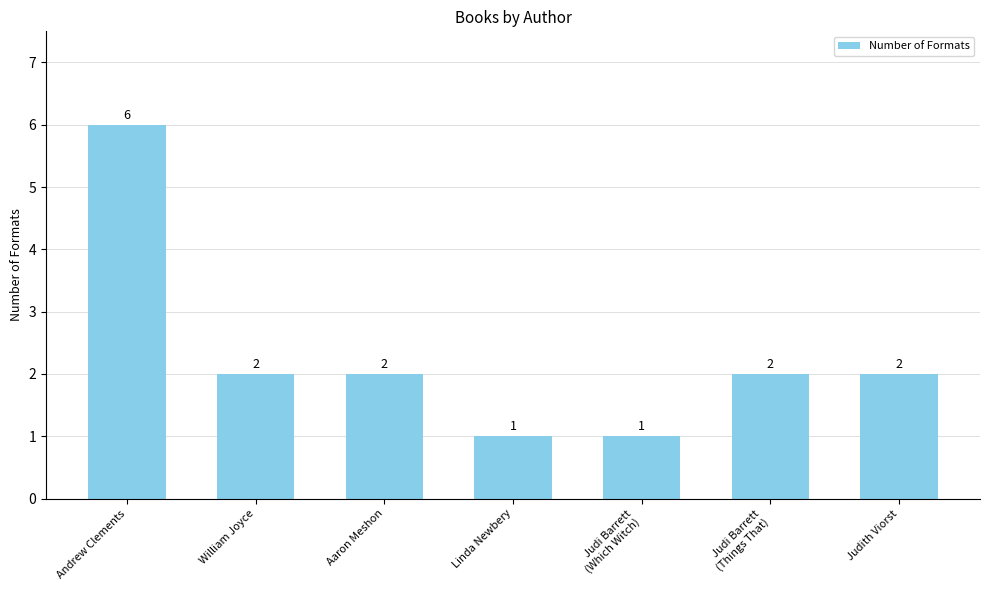

True or false: the data shows 1 at Linda Newbery.

True